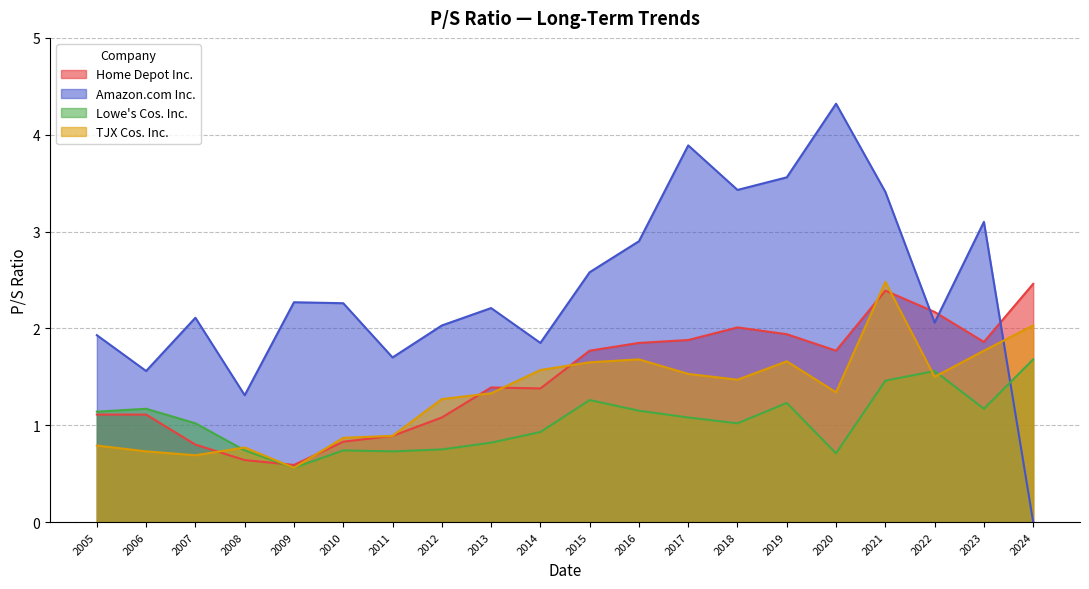

Rank the series at 2015 from highest to lowest value.

Amazon.com Inc., Home Depot Inc., TJX Cos. Inc., Lowe's Cos. Inc.